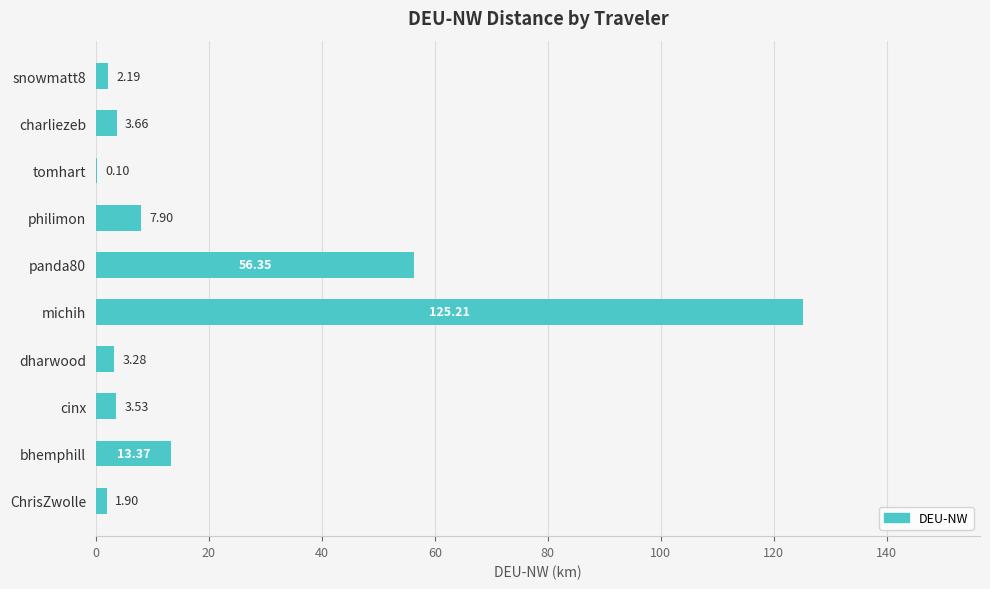

Between cinx and snowmatt8, which is larger?

cinx